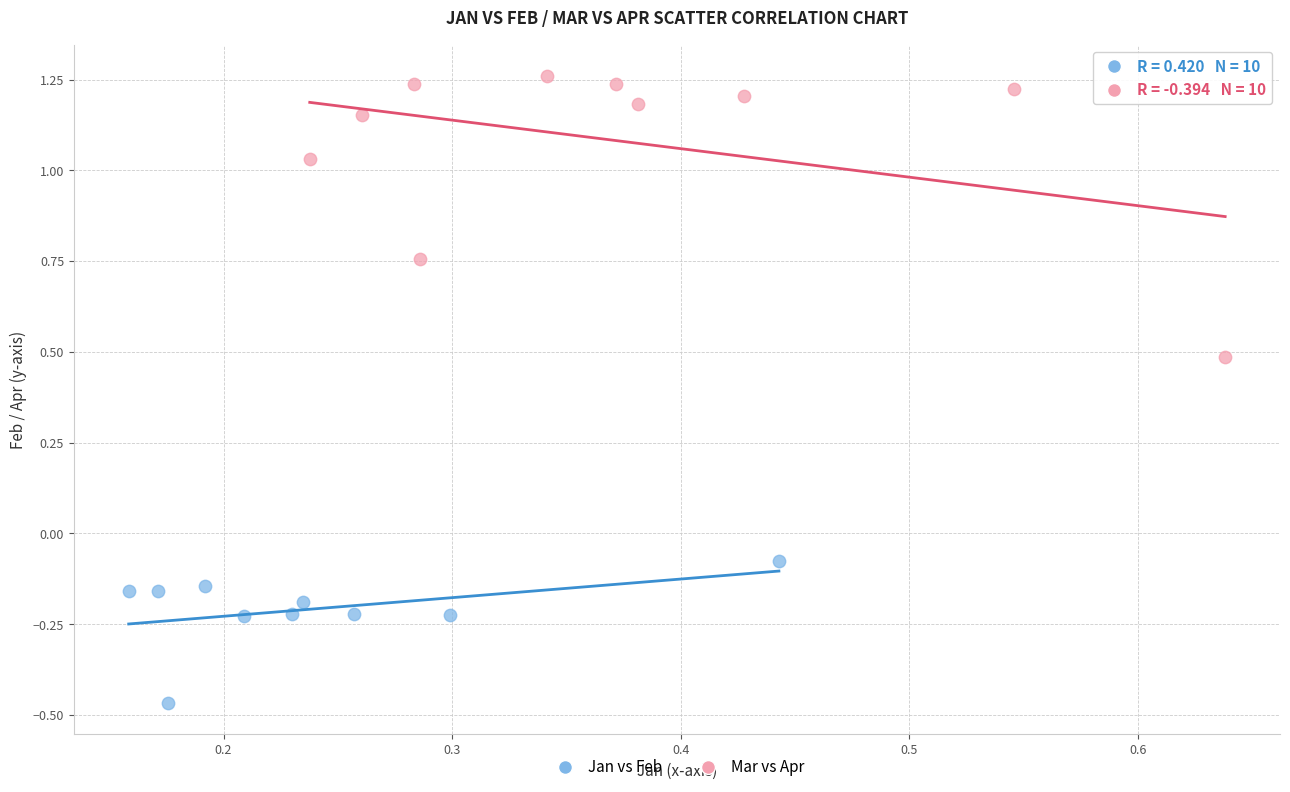

Which series reaches the minimum Y coordinate?

Jan vs Feb